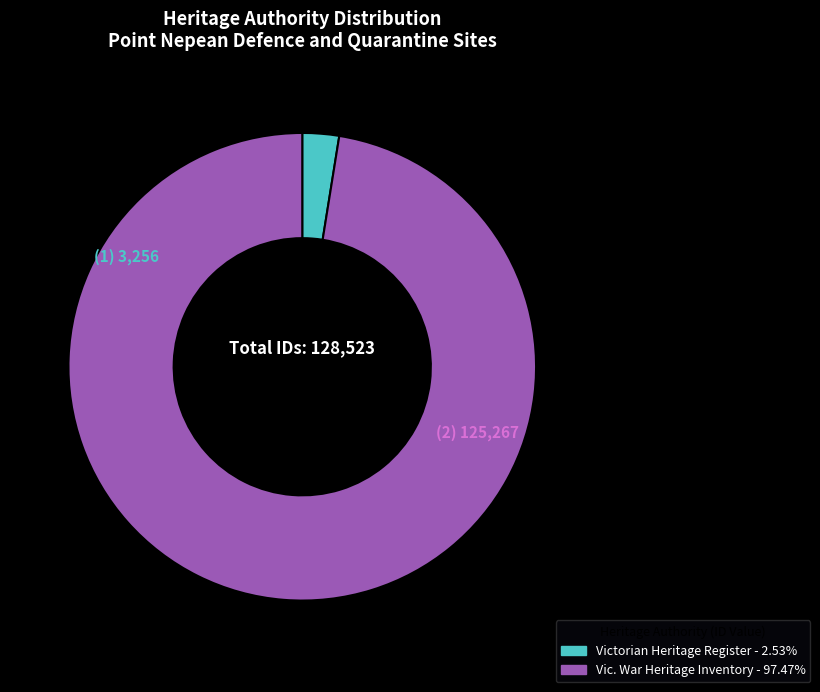

Does any single category account for the majority?

Yes